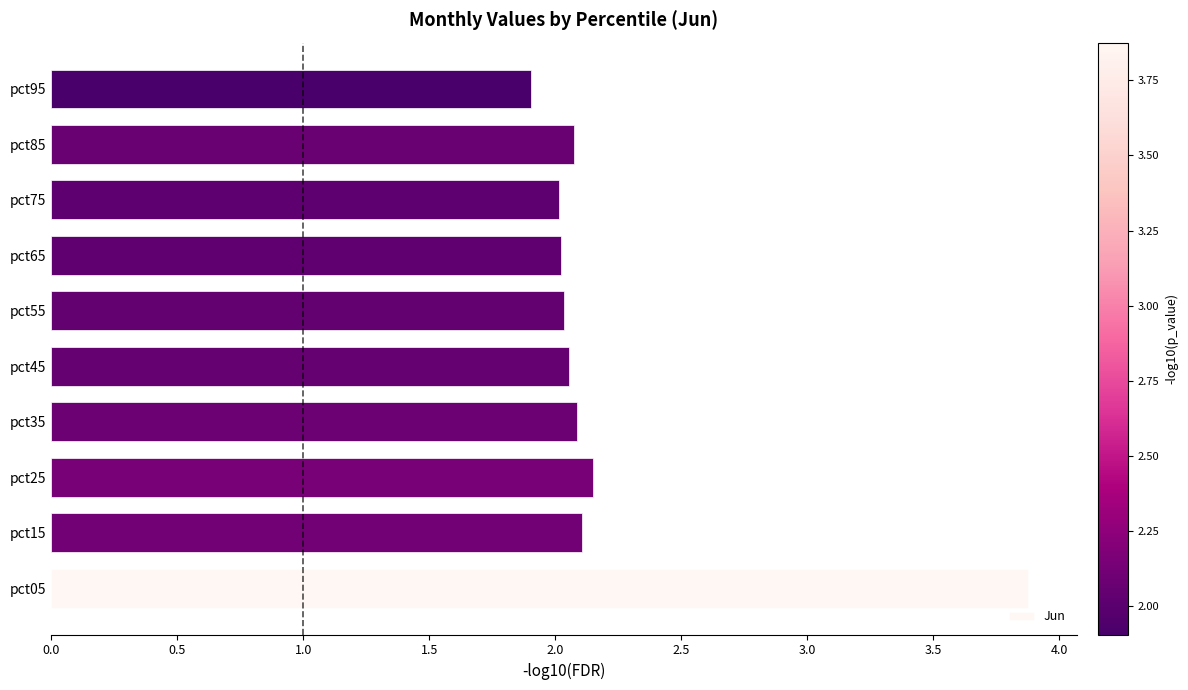

What is the sum of all values?

22.3